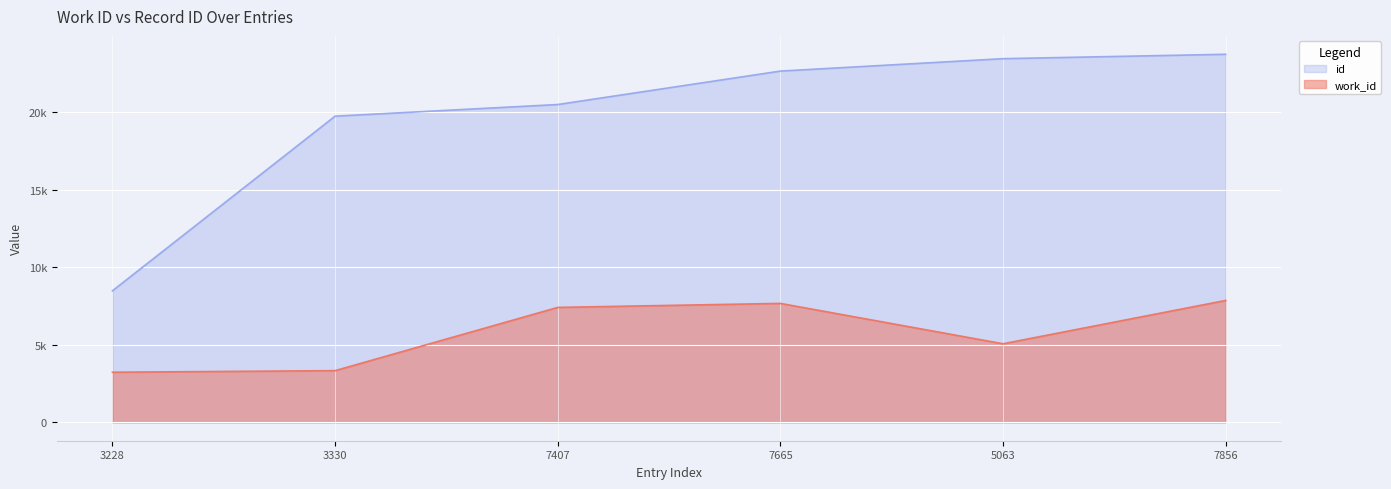

Rank the series by their maximum value, from highest to lowest.

id, work_id